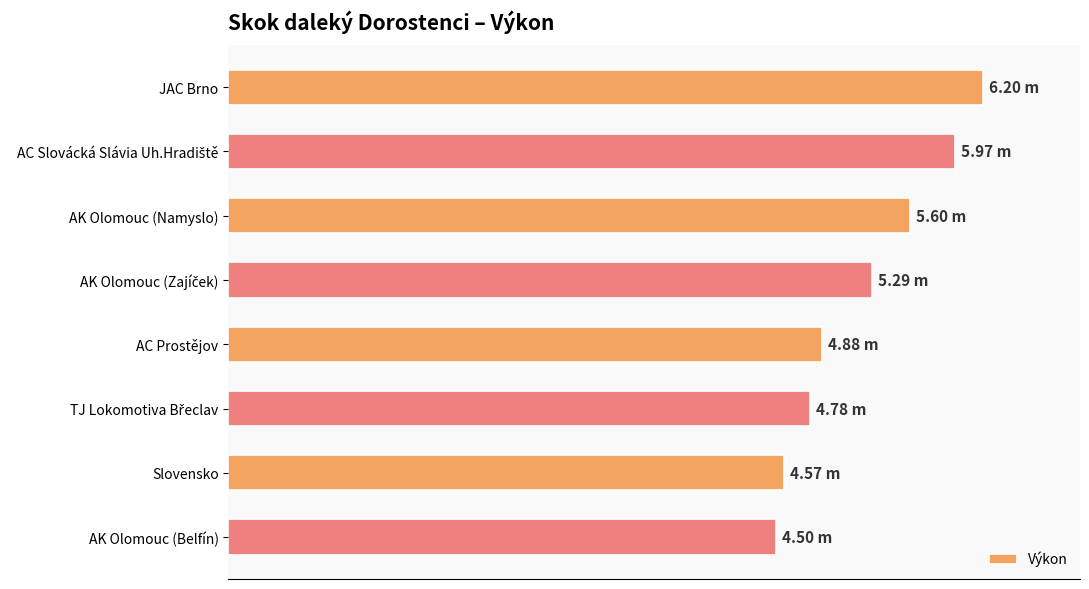

Where is the data nearest to the value 5?

AC Prostějov